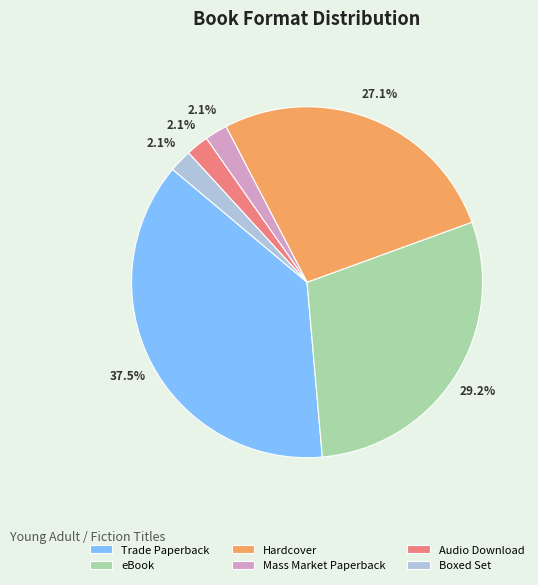

True or false: Hardcover accounts for 27% of the total.

True